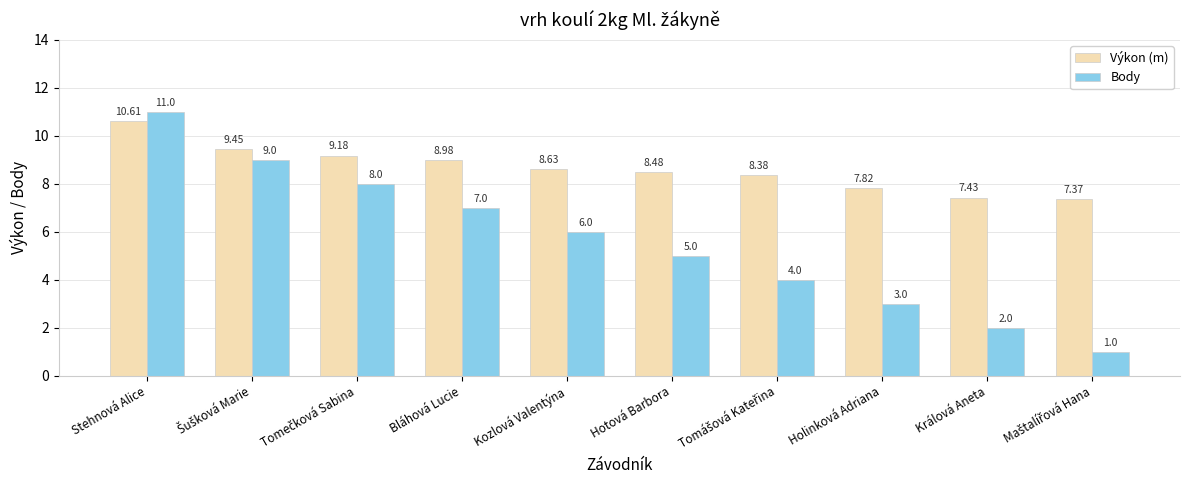

Is it true that Výkon (m) equals 8.6 at Kozlová Valentýna?

True